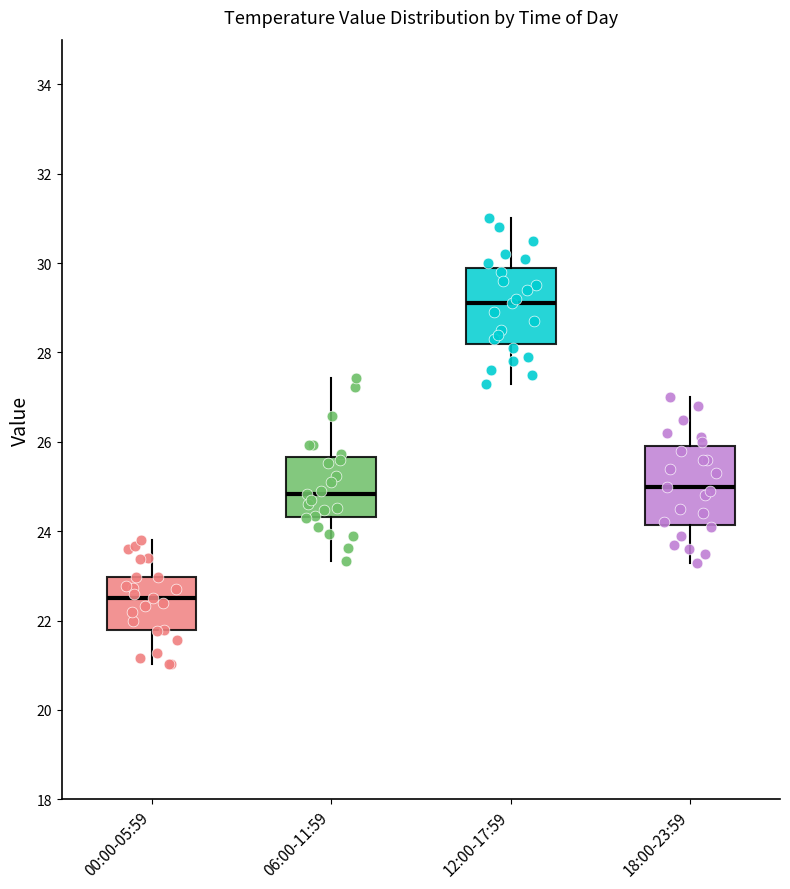

Where does the median line of the box for 18:00-23:59 sit on the y-axis? The values are not printed on the chart, so give them approximately, as read against the axis.

25.0